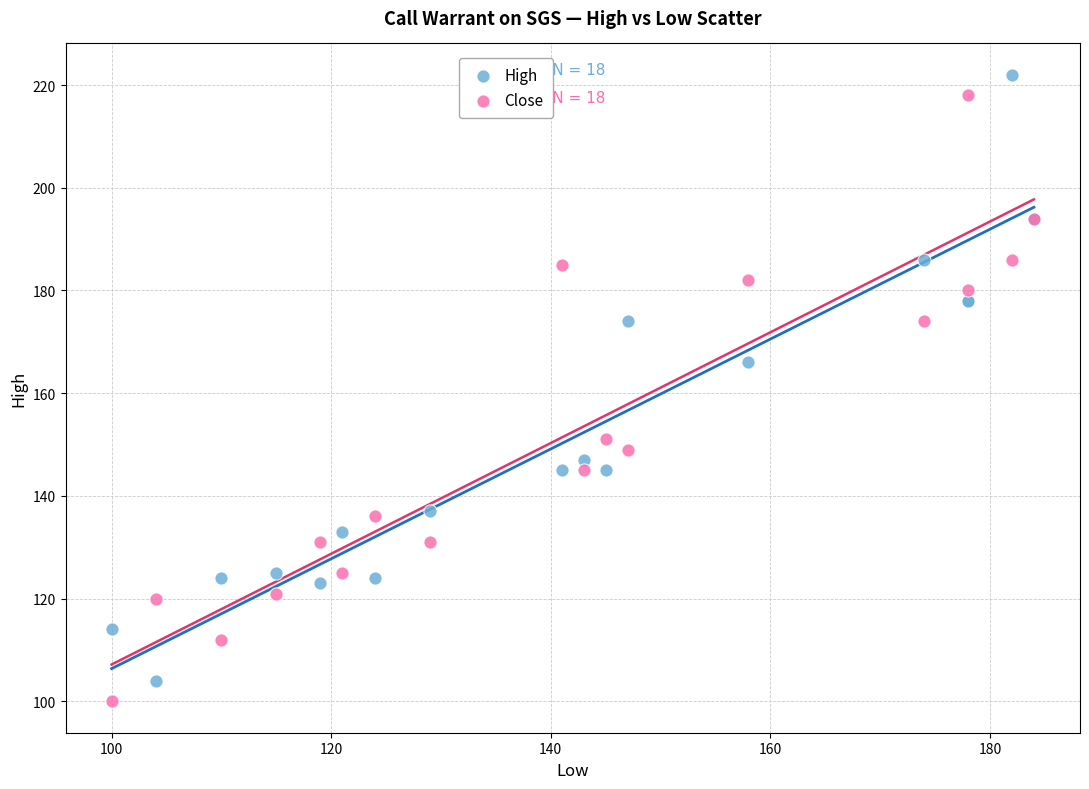

Across all series, what Y value is closest to 161?

166